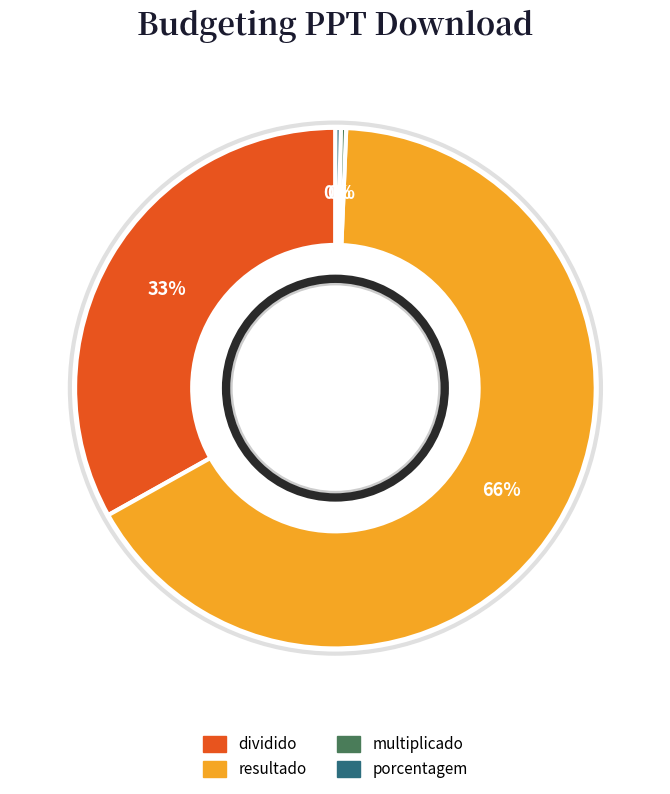

To the nearest percent, what percentage of the pie is dividido?

33%